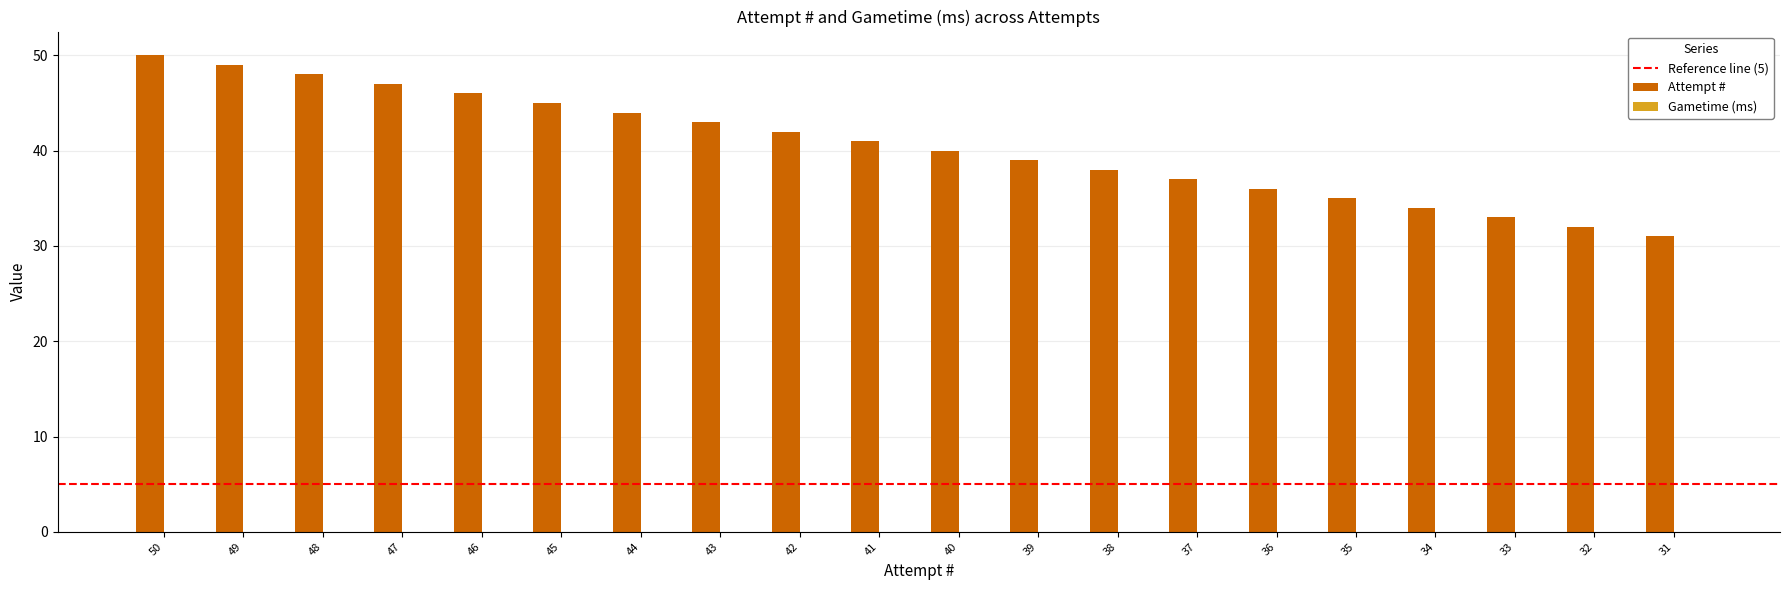

What is the ratio of the value at 46 to the value at 44?

1.0